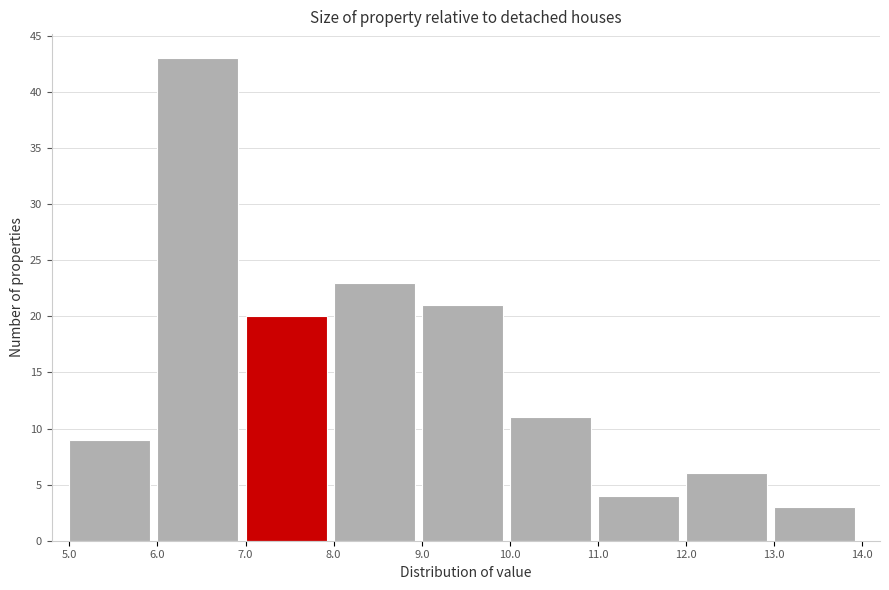

Reading left to right, transcribe this chart: for each bar, give the range it covers on the x-axis and its height. The values are not printed on the chart, so give them approximately, as read against the axis.

5.0 to 6.0: 9
6.0 to 7.0: 43
7.0 to 8.0: 20
8.0 to 9.0: 23
9.0 to 10.0: 21
10.0 to 11.0: 11
11.0 to 12.0: 4
12.0 to 13.0: 6
13.0 to 14.0: 3